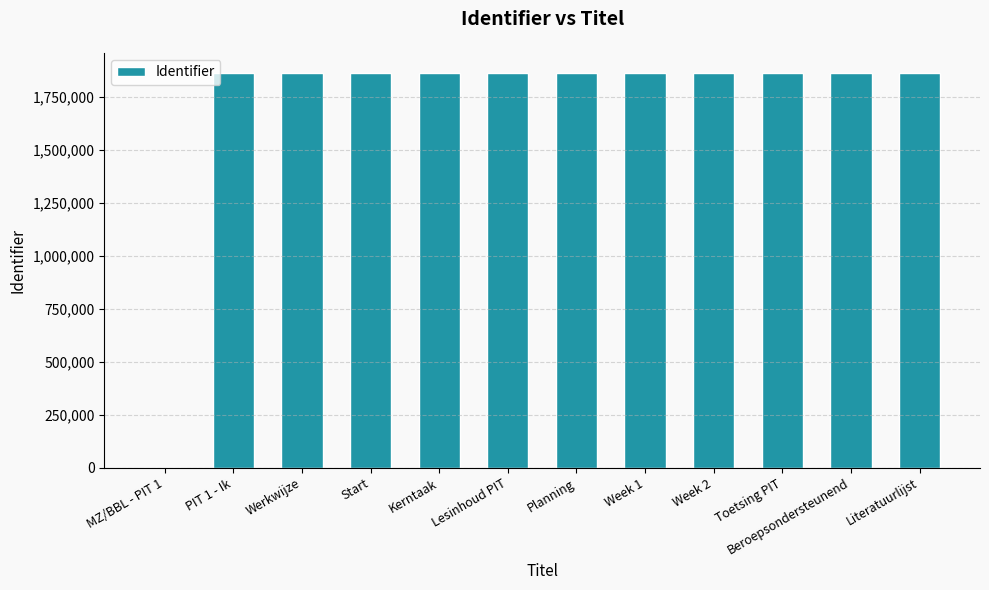

How many series are shown in this chart?

1